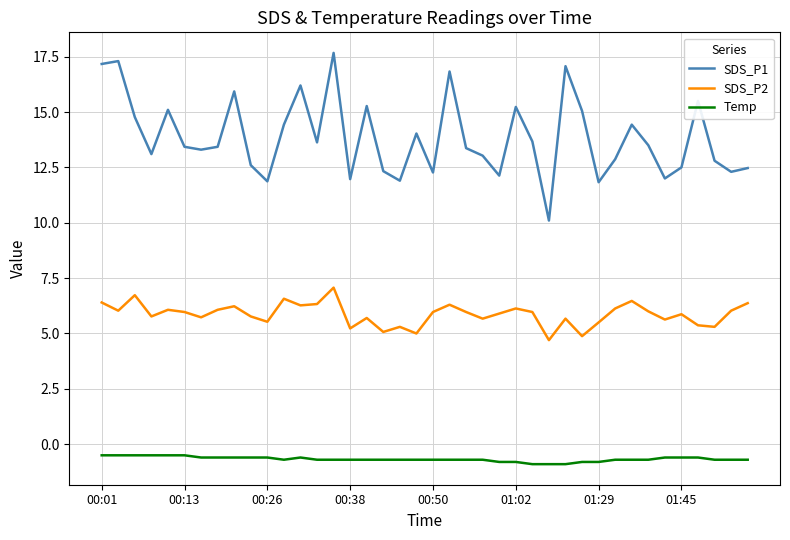

What is the difference between the maximum and minimum values in the SDS_P1 series?

7.6